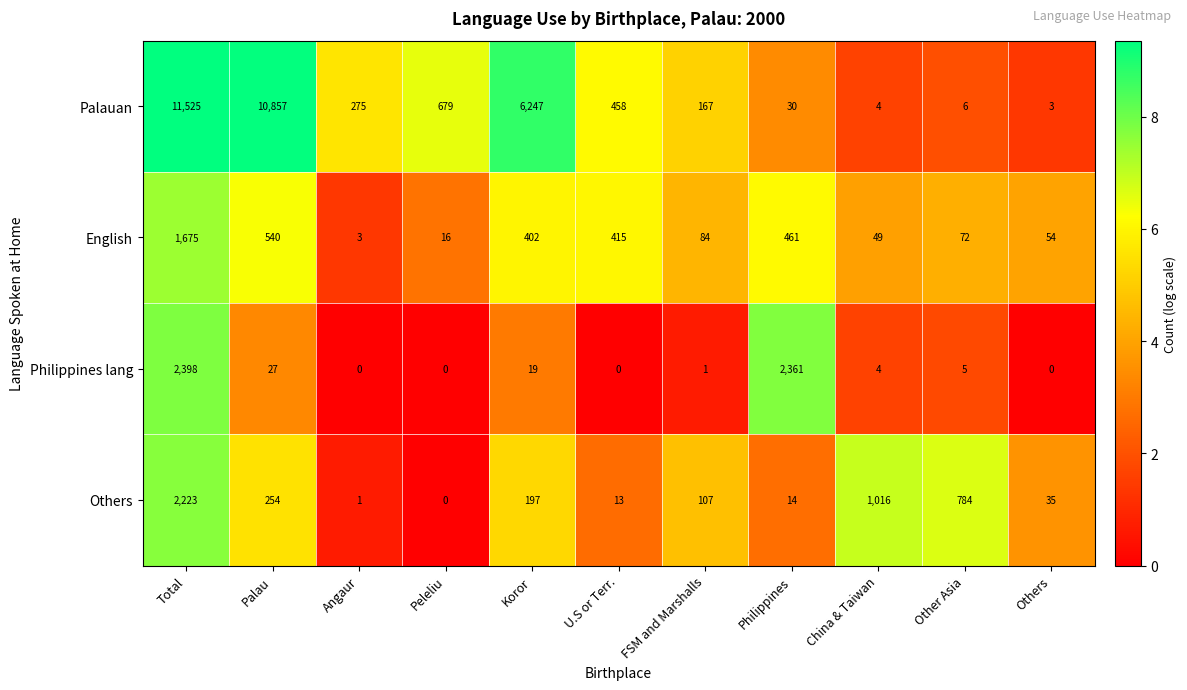

What is the spread (max minus min) of values at Total?

9850